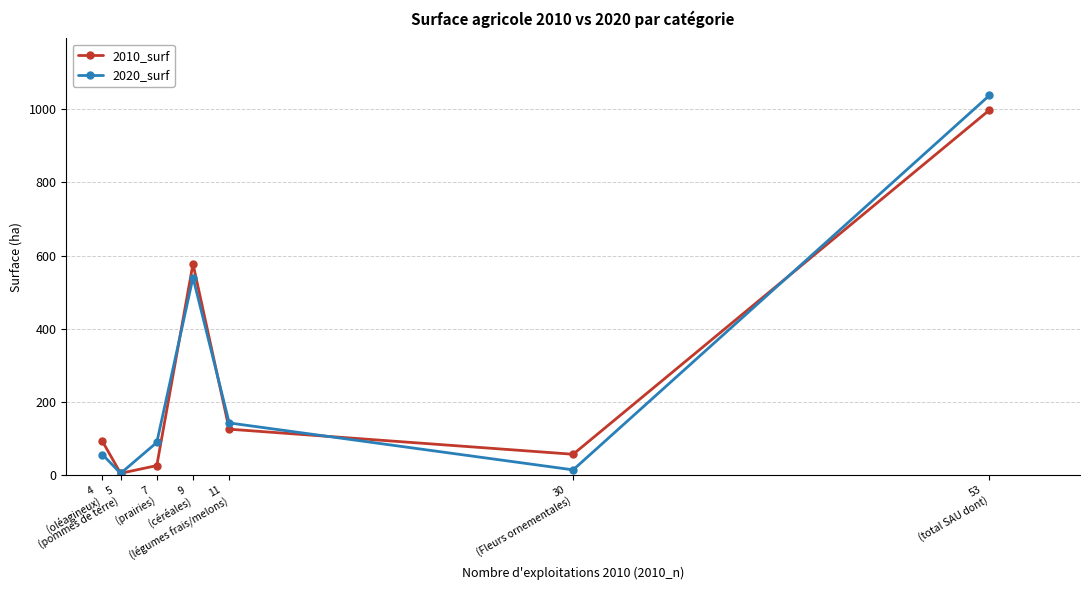

Does the chart have visible grid lines?

Yes